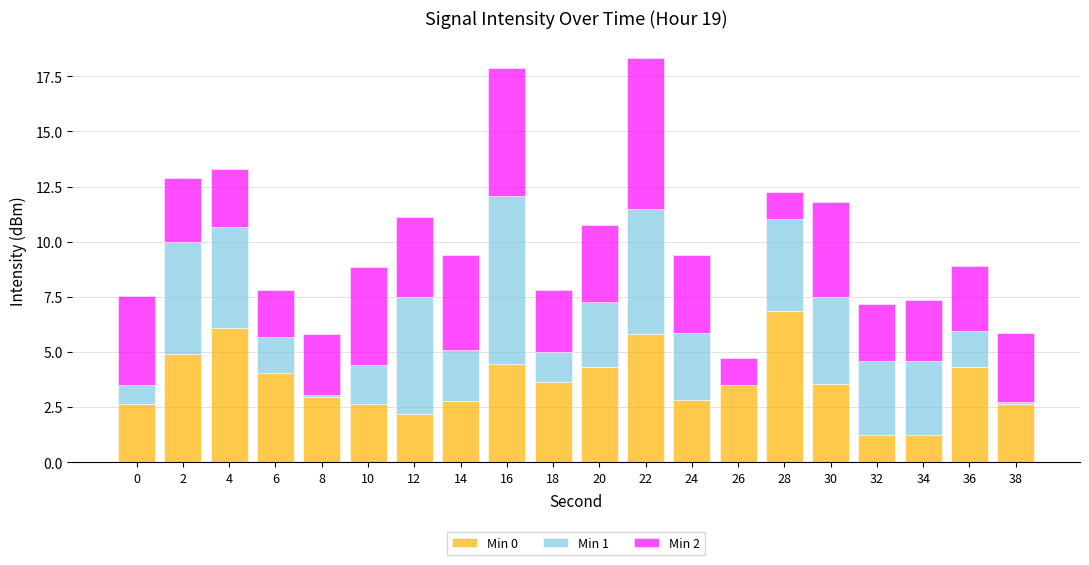

Are the bars grouped side by side (vs. stacked)?

No